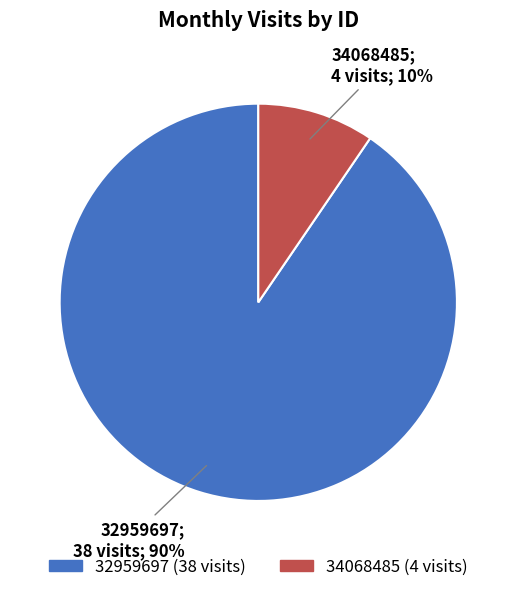

Between 32959697 and 34068485, which is larger?

32959697